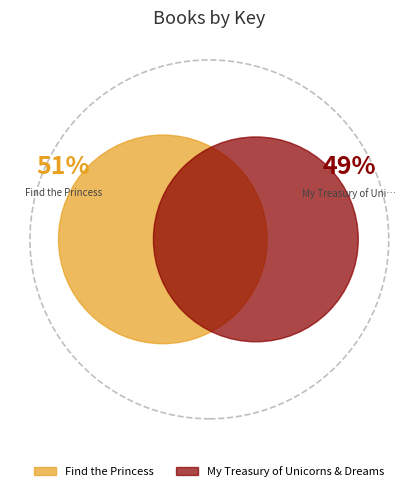

Count the number of slices in the pie.

2